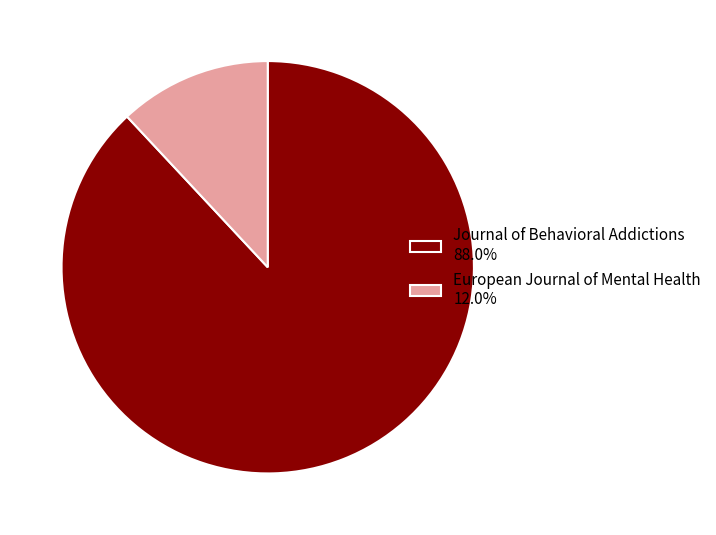

Is the sum of Journal of Behavioral Addictions 88.0% and European Journal of Mental Health 12.0% greater than half?

Yes